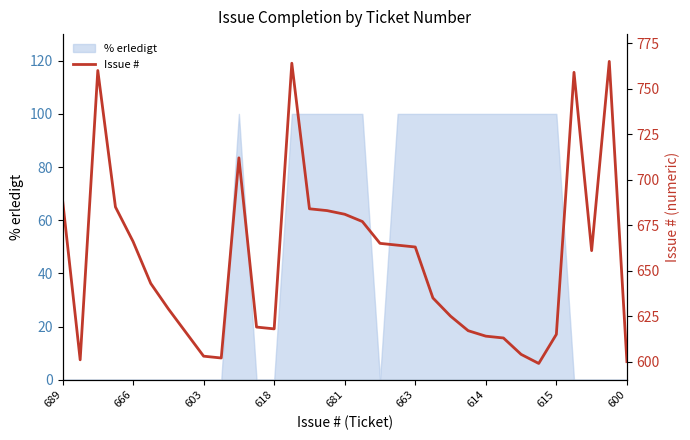

What is the highest value of the % erledigt series?

100